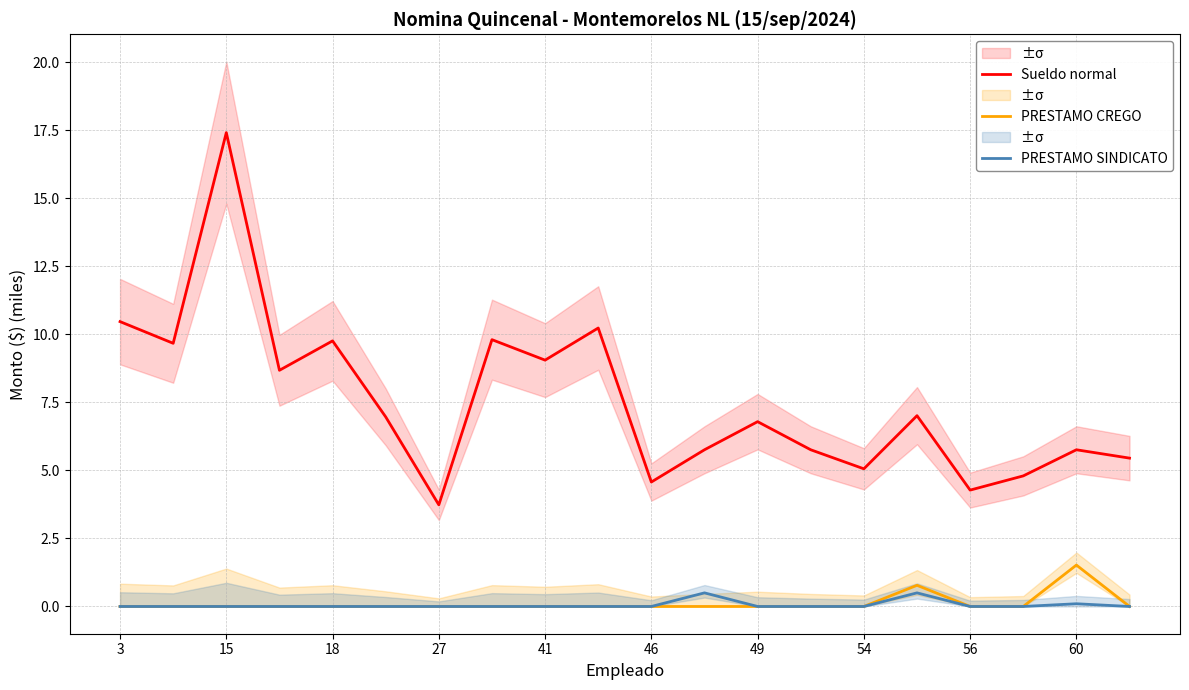

How many values in PRESTAMO CREGO are above zero?

2